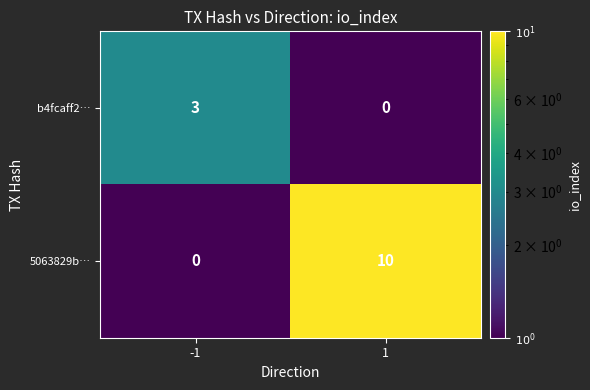

Which label corresponds to the largest value in the chart?

1